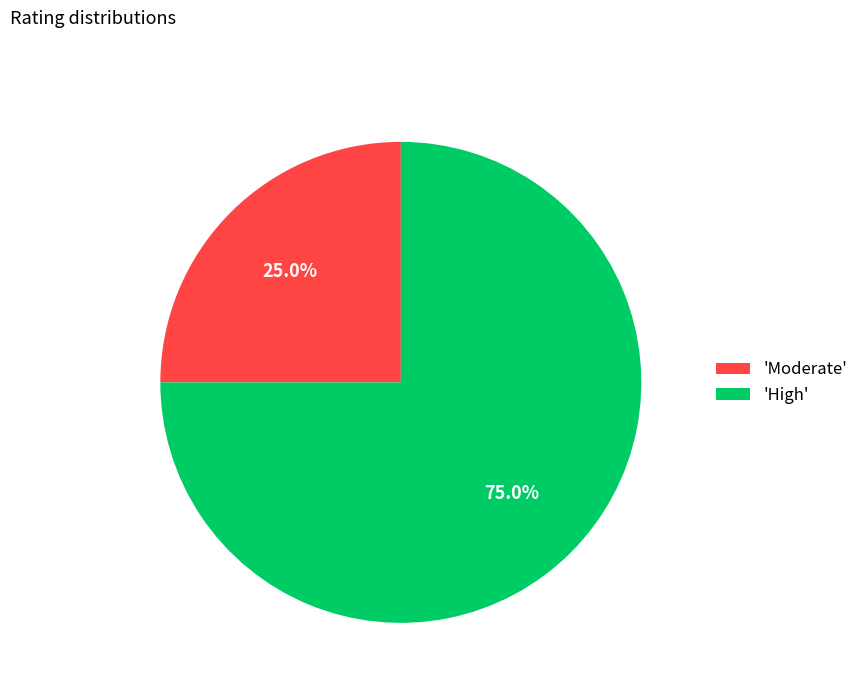

Which slice is the smallest?

'Moderate'